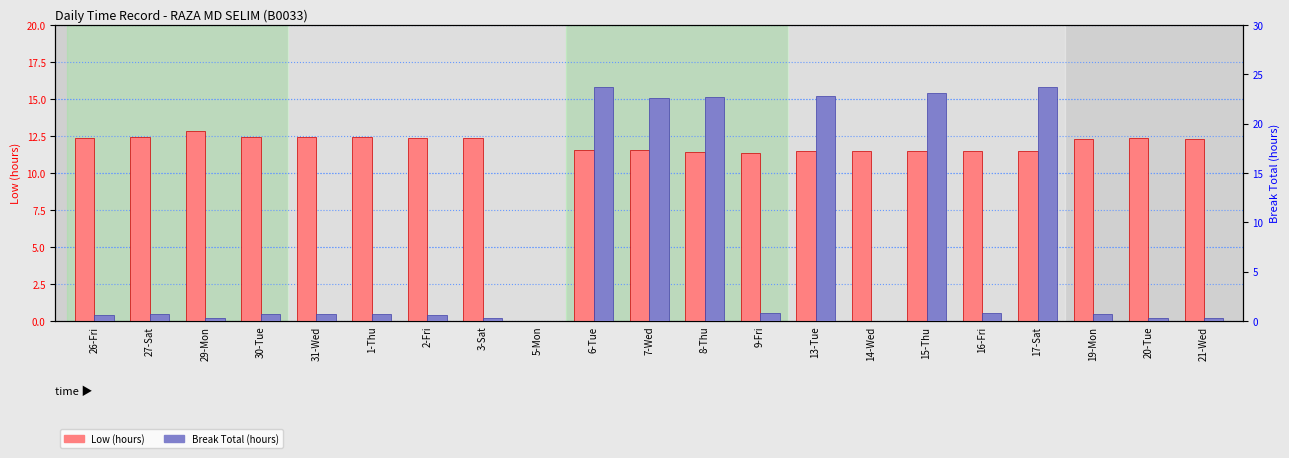

List the labels in order of Break Total value, smallest first.

5-Mon, 14-Wed, 29-Mon, 3-Sat, 20-Tue, 21-Wed, 26-Fri, 2-Fri, 19-Mon, 30-Tue, 1-Thu, 27-Sat, 31-Wed, 9-Fri, 16-Fri, 7-Wed, 8-Thu, 13-Tue, 15-Thu, 6-Tue, 17-Sat